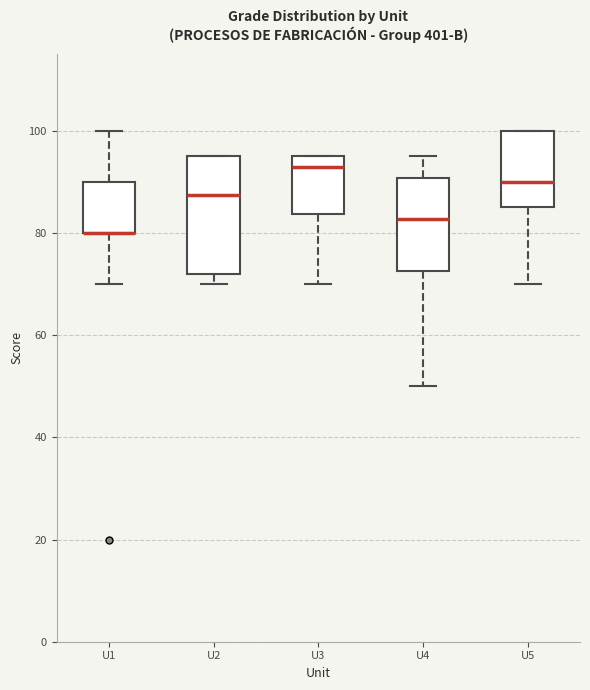

Reading left to right, transcribe this box plot: for each box, give where its median line is, the range the box spans, and where its two whiskers end, as read against the y-axis. The values are not printed on the chart, so give them approximately, as read against the axis.

U1: median 80 (drawn on the box's lower edge), box 80 to 90, whiskers 70 to 100
U2: median 88, box 72 to 96, whiskers 70 to 96
U3: median 94, box 84 to 96, whiskers 70 to 96
U4: median 82, box 72 to 90, whiskers 50 to 96
U5: median 90, box 86 to 100, whiskers 70 to 100